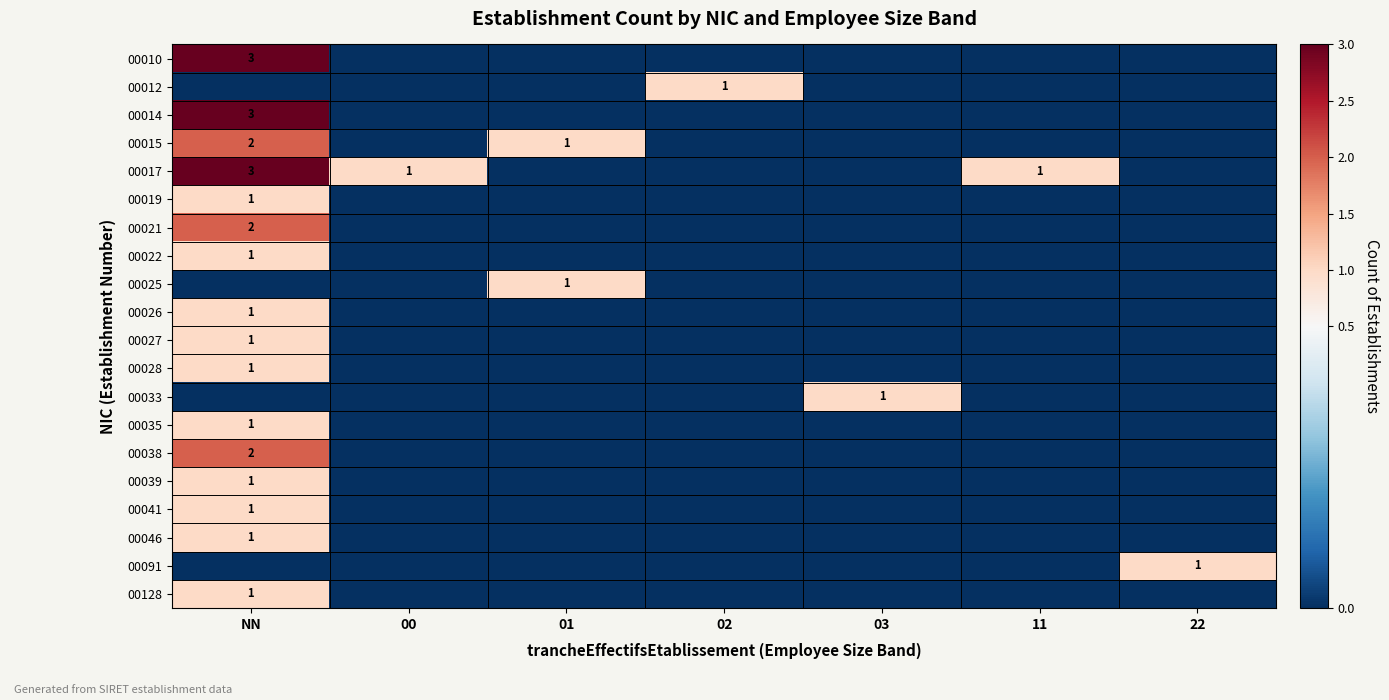

Is it true that 00091 equals 0 at NN?

True